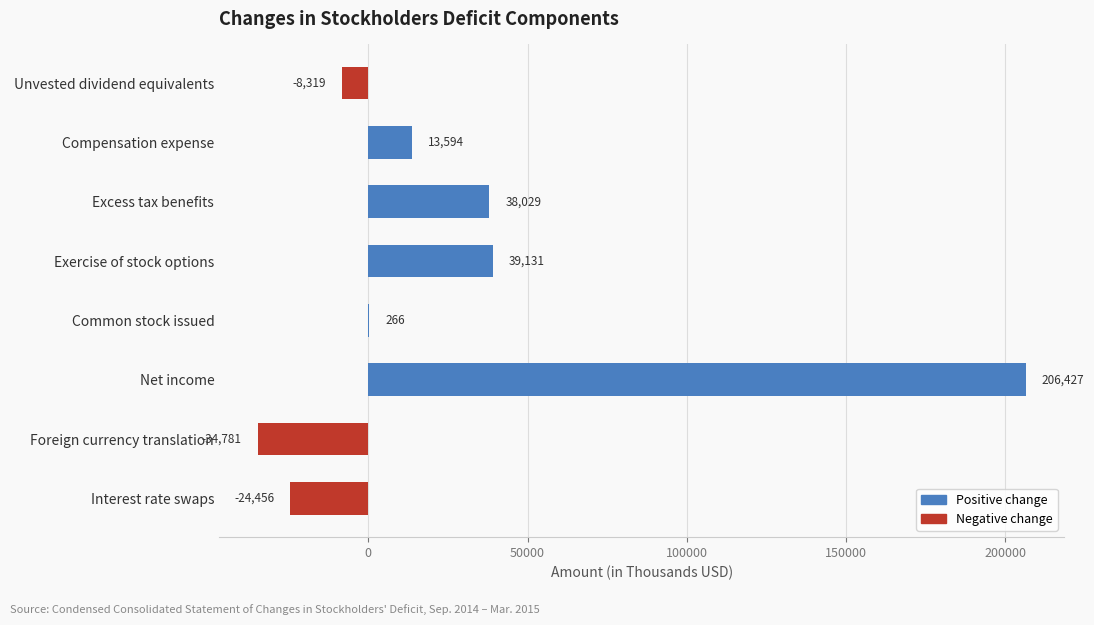

The value at Exercise of stock options is 57187. True or false?

False